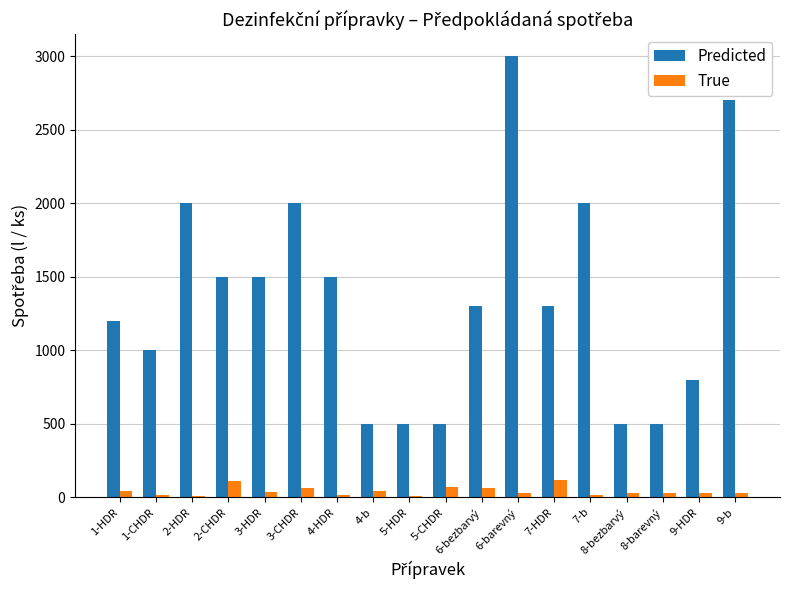

What is the maximum value shown in the chart?

3000